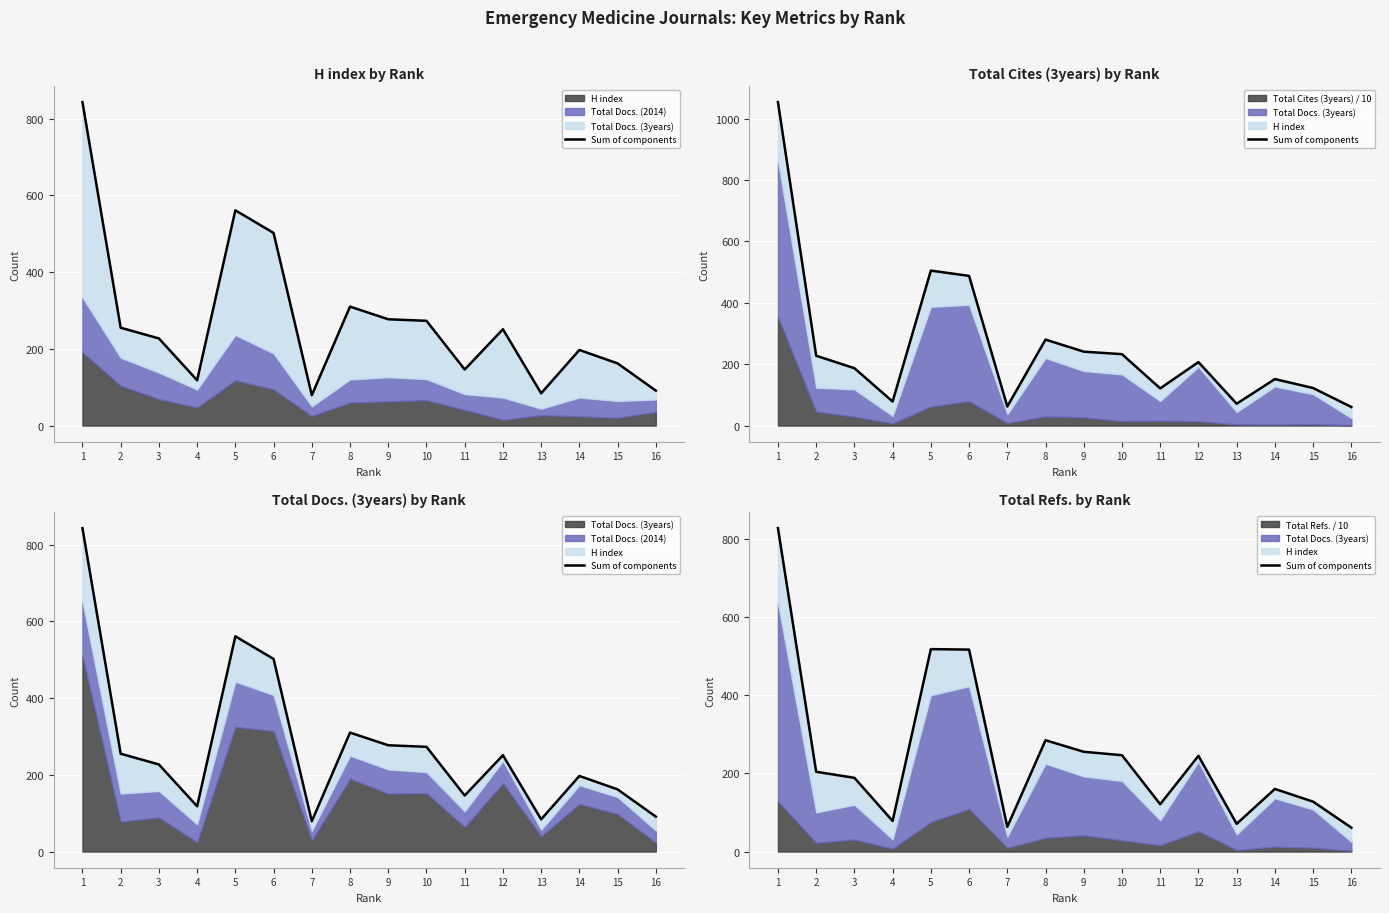

What is the sum of the values at 9 and 13?

326.6